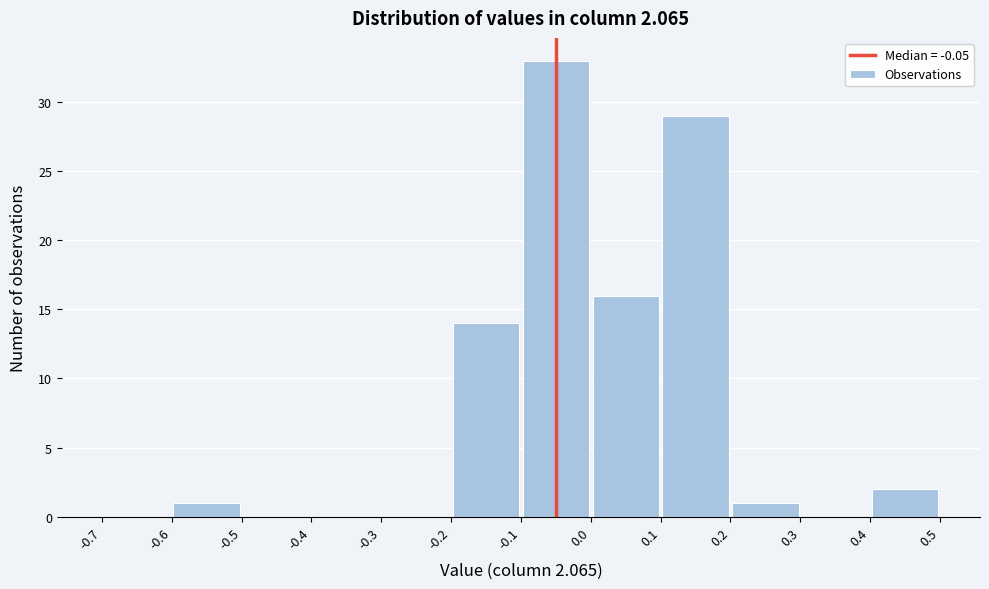

What is the height of the bar covering 0.0 to 0.1 on the x-axis? The values are not printed on the chart, so give them approximately, as read against the axis.

16